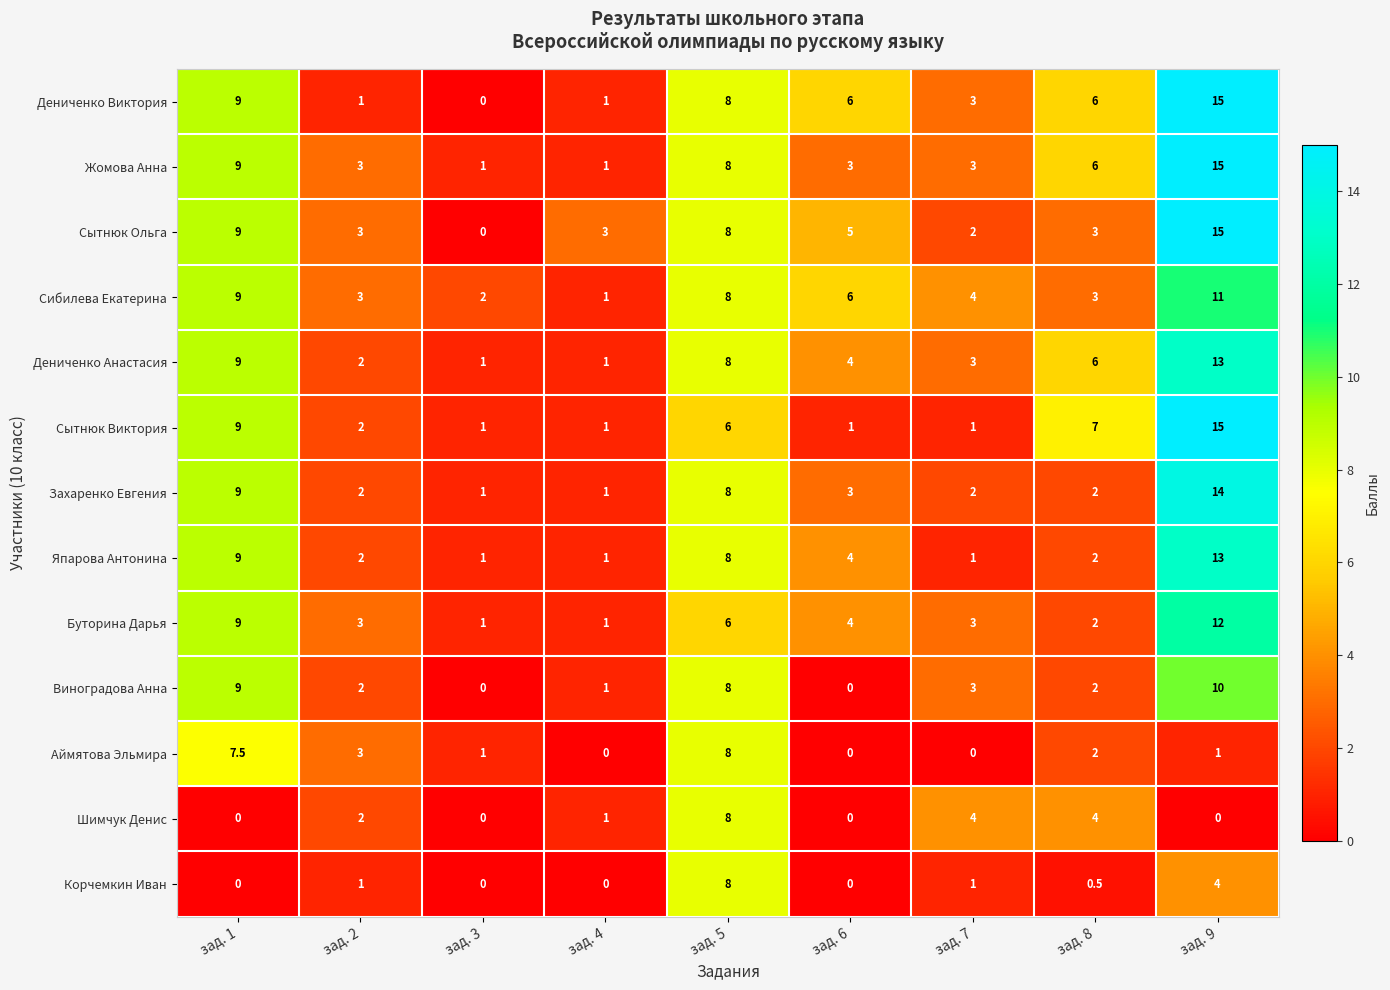

What is the difference between the highest and lowest values at зад. 6?

6.0